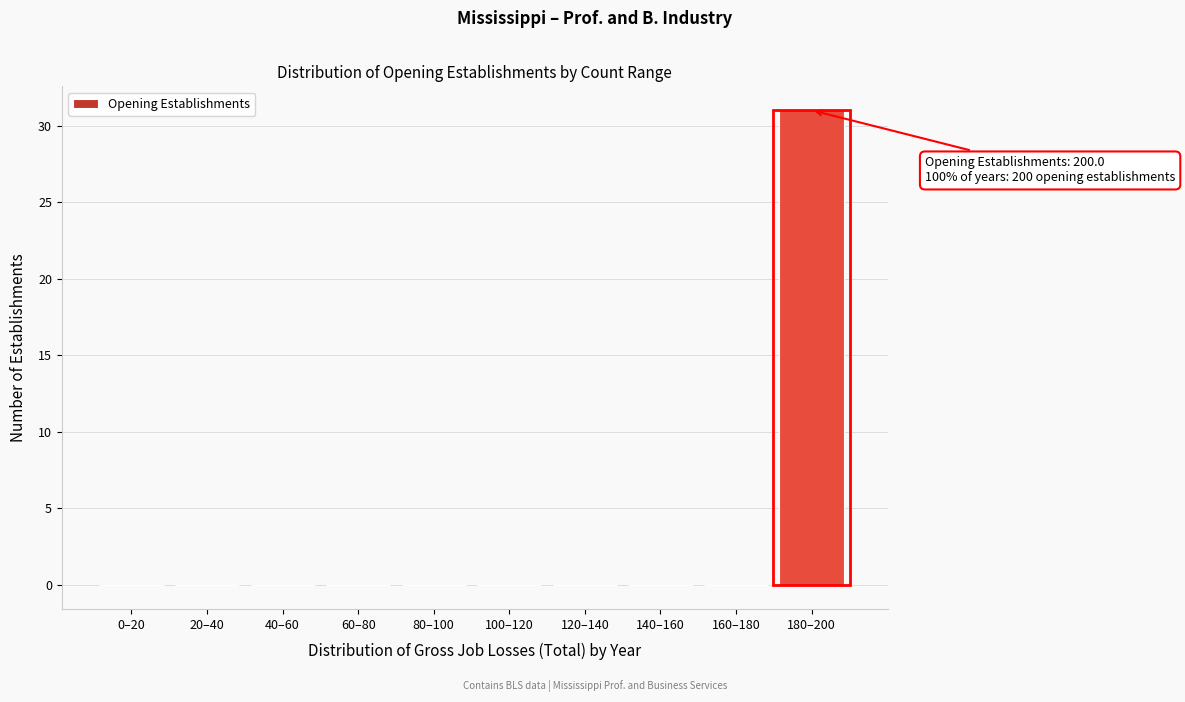

Reading right to left, transcribe all the data shown in this chart.

180–200=31	160–180=0	140–160=0	120–140=0	100–120=0	80–100=0	60–80=0	40–60=0	20–40=0	0–20=0